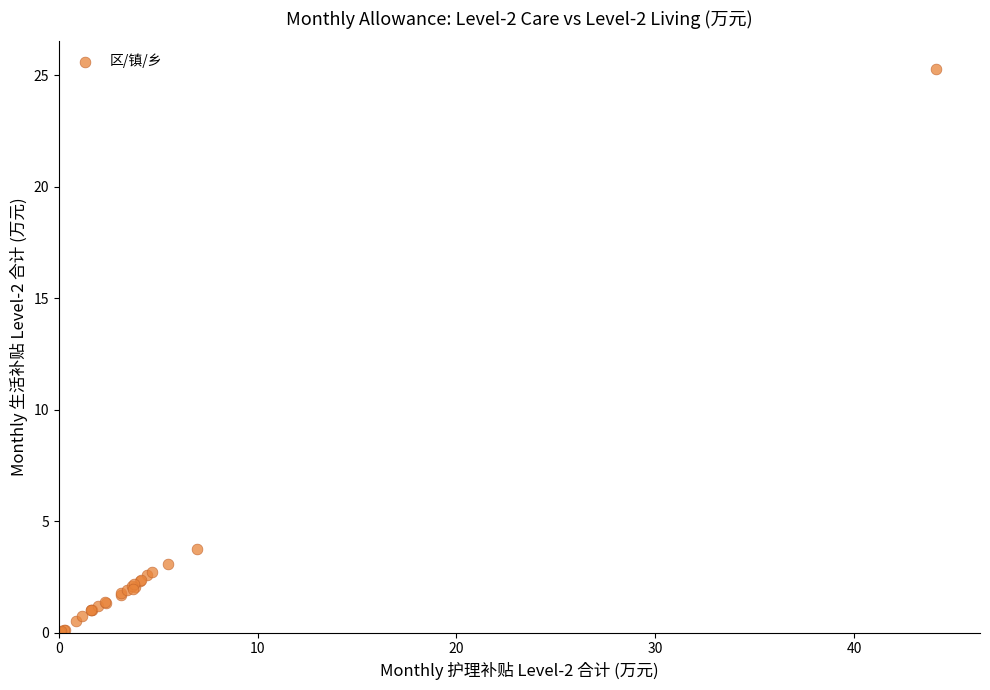

What Y value in the scatter plot is closest to 12?

3.8